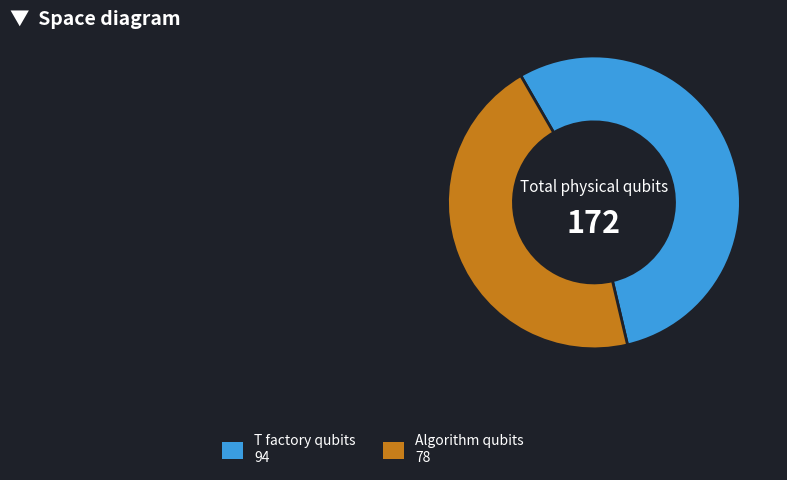

Is there a majority slice in this chart?

Yes